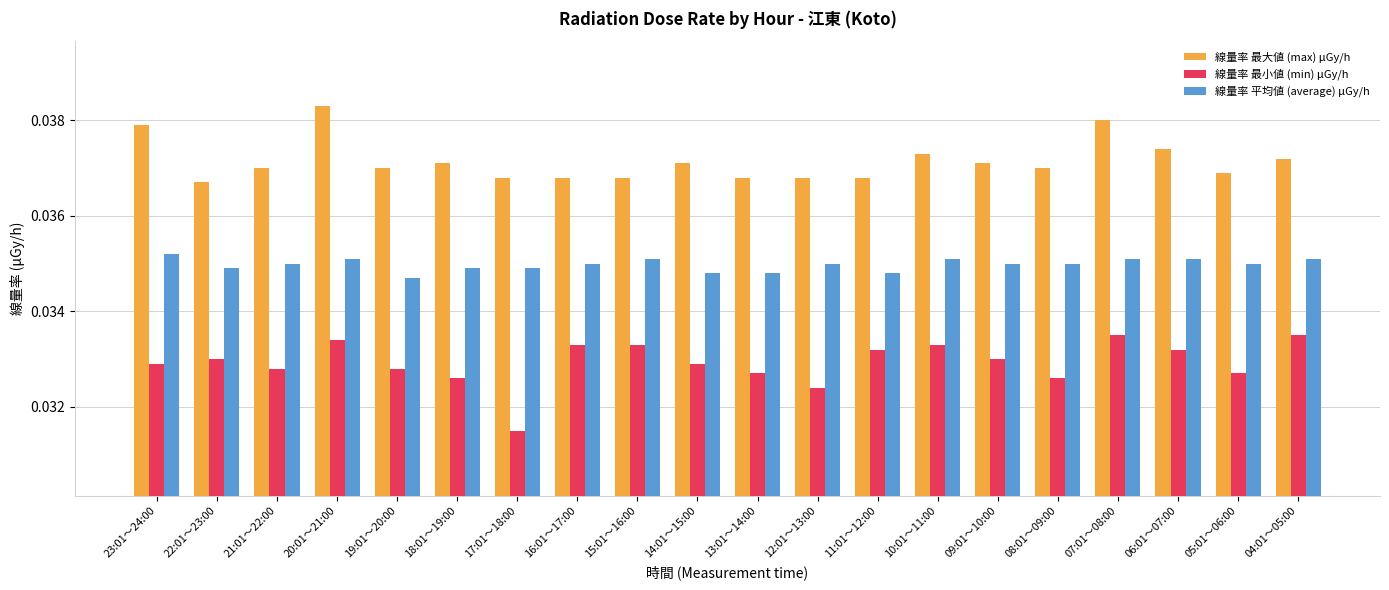

Rank the series by their maximum value, from lowest to highest.

線量率 最小値 (min) μGy/h, 線量率 平均値 (average) μGy/h, 線量率 最大値 (max) μGy/h